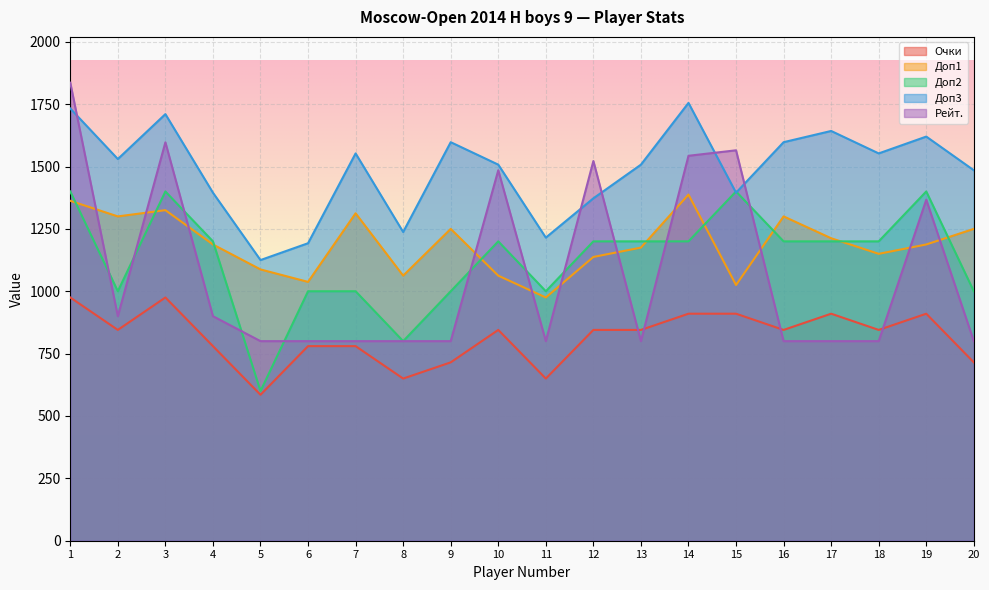

Where is the first local minimum for Доп2?

2